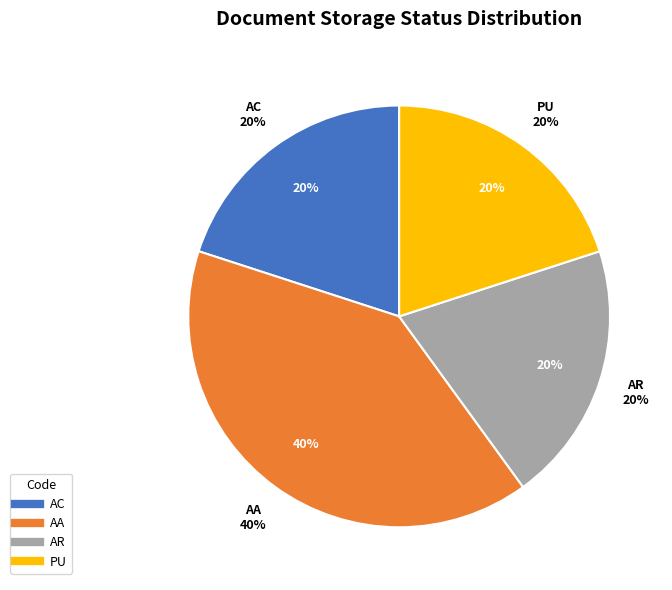

To the nearest percent, what is the average slice percentage?

25%